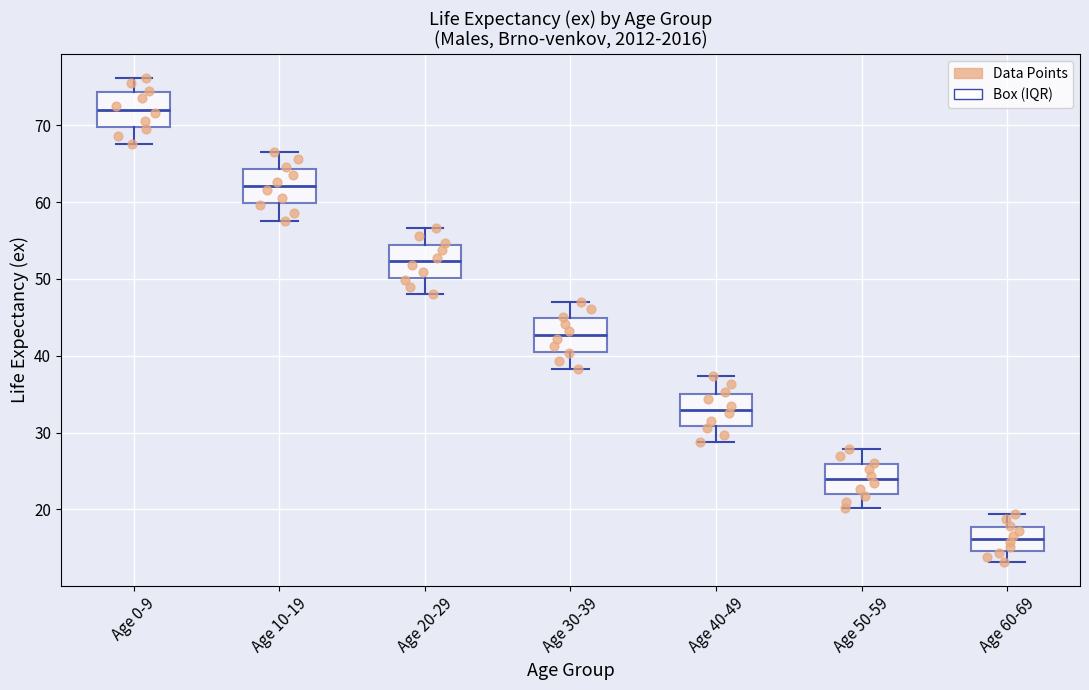

Which box has the highest median line?

Age 0-9